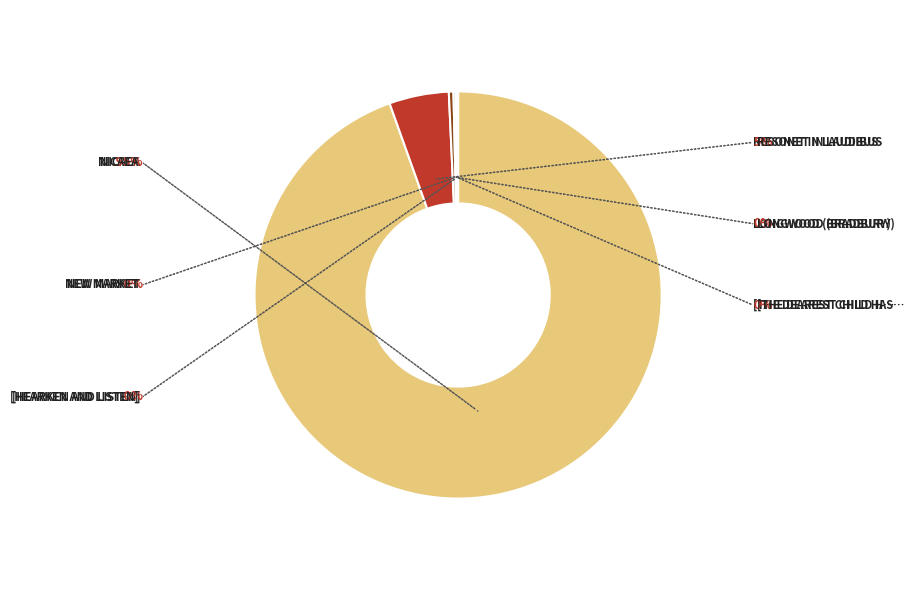

Is there a majority slice in this chart?

Yes